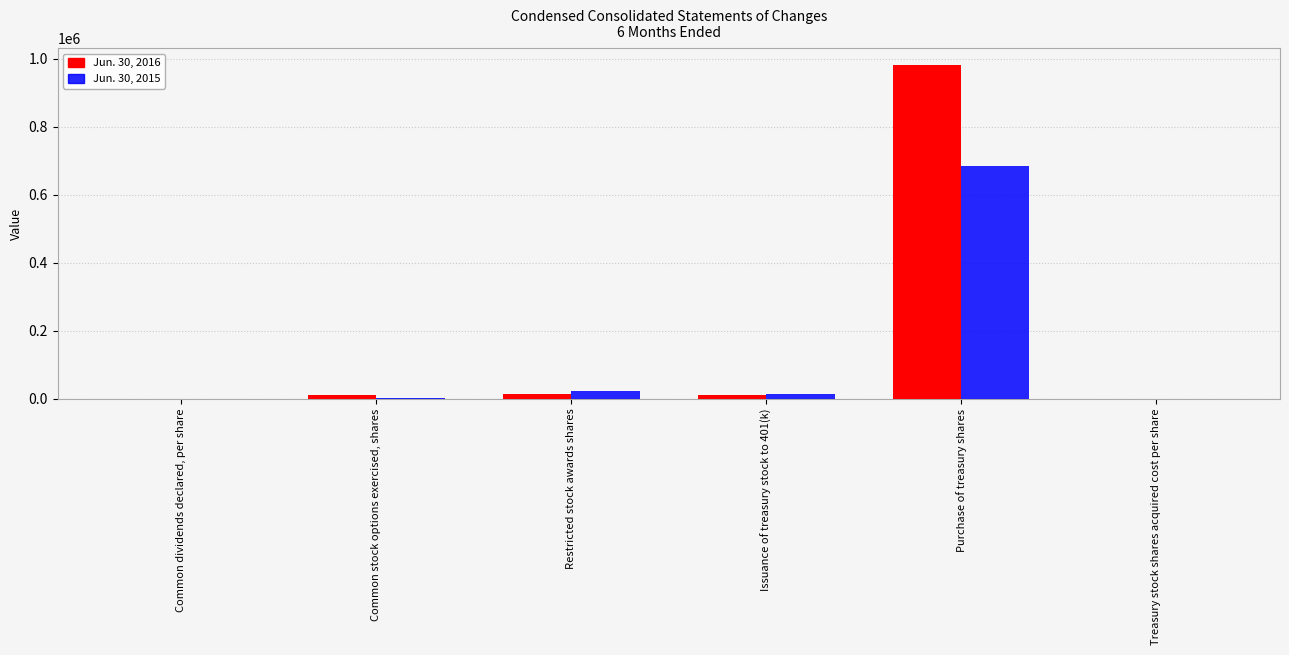

What is the maximum value for Jun. 30, 2016?

981551.0